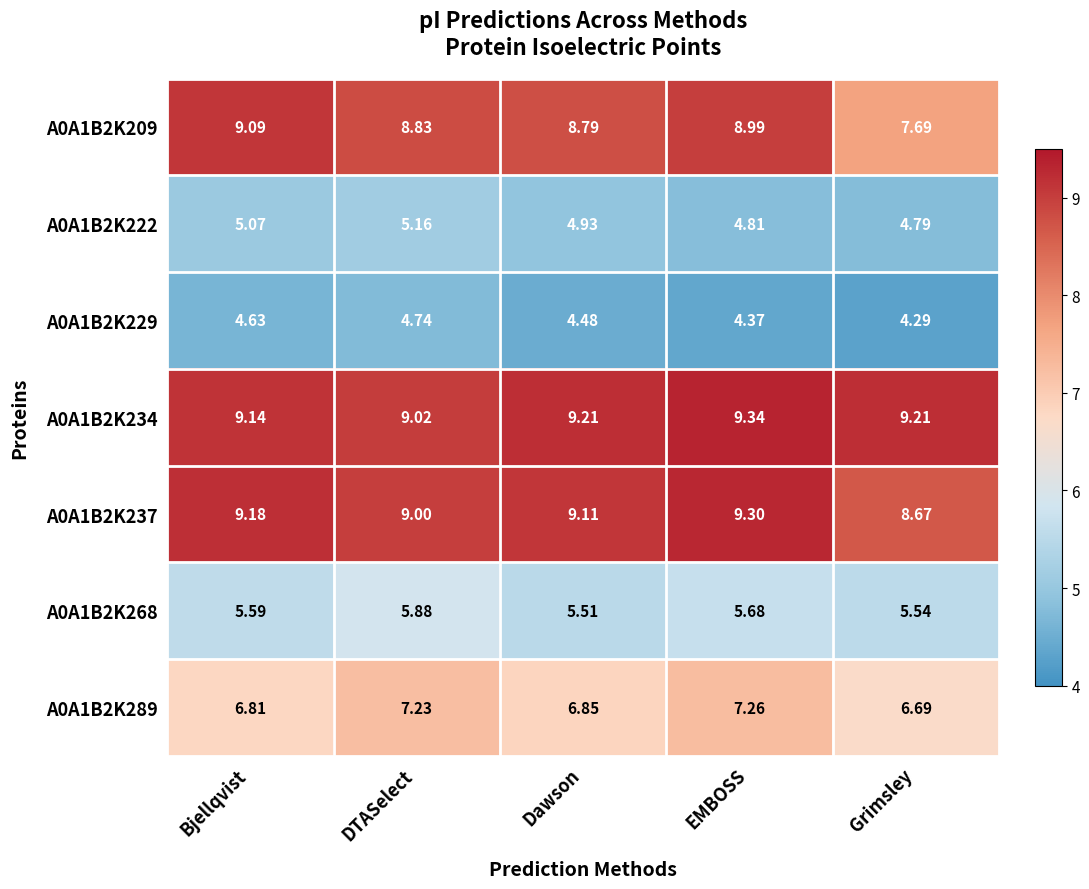

Rank the categories by A0A1B2K229 value from lowest to highest.

Grimsley, EMBOSS, Dawson, Bjellqvist, DTASelect